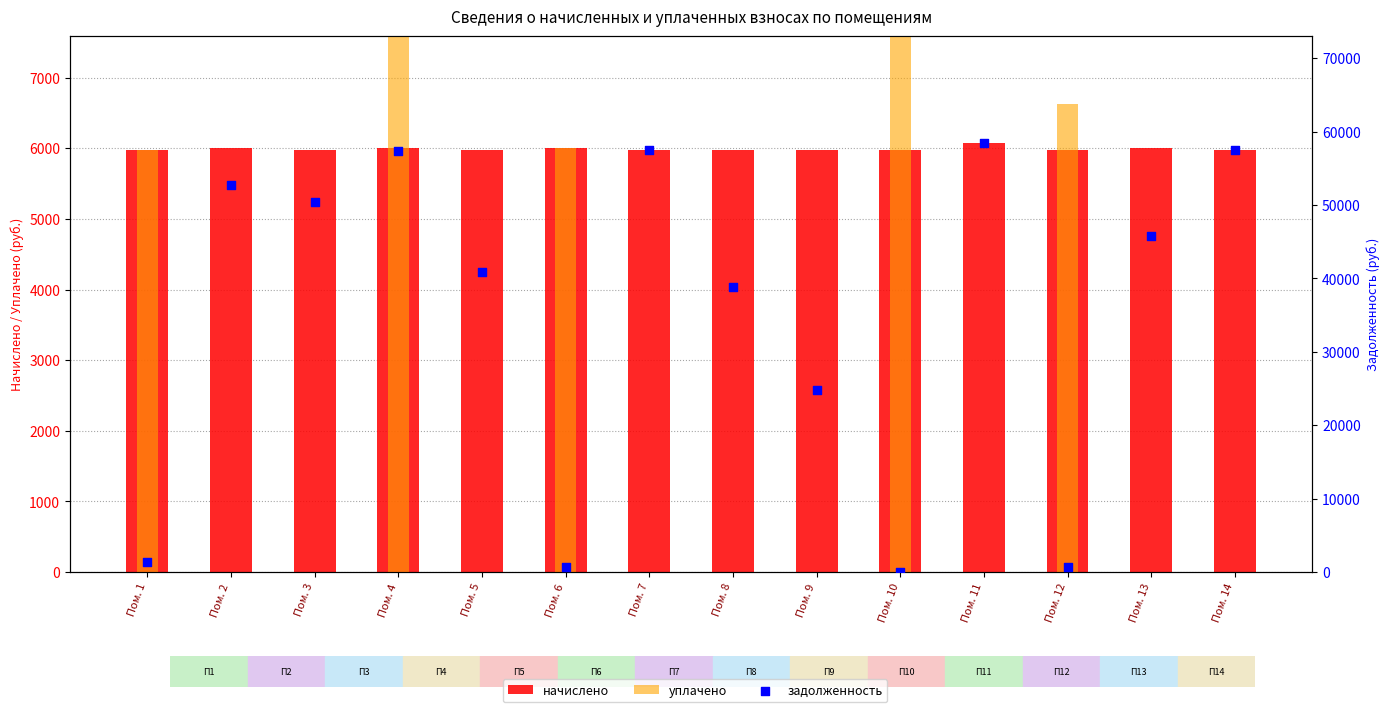

Which series contains the lowest Y value?

уплачено